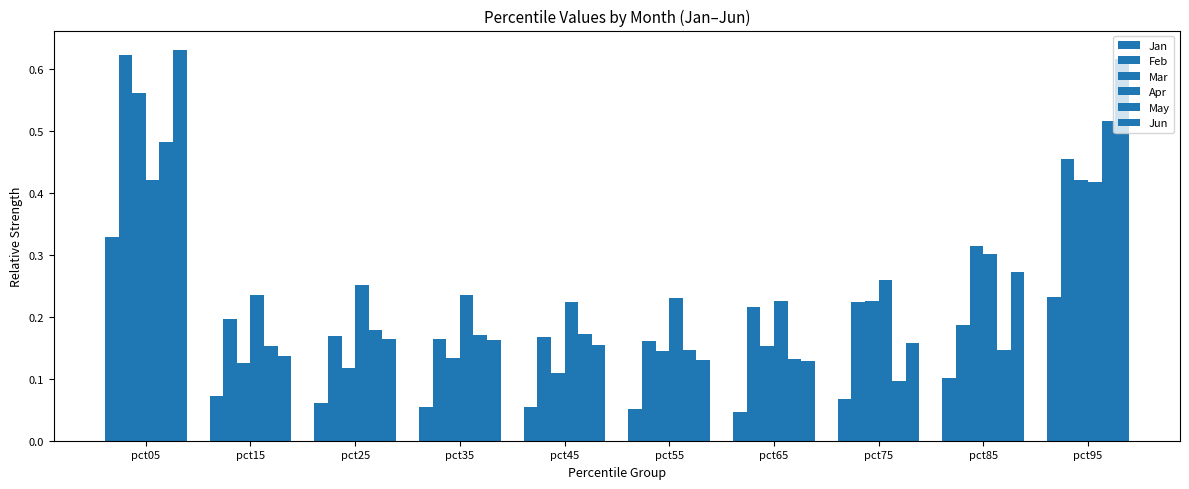

What is the difference between the maximum and minimum values in the Jun series?

0.5